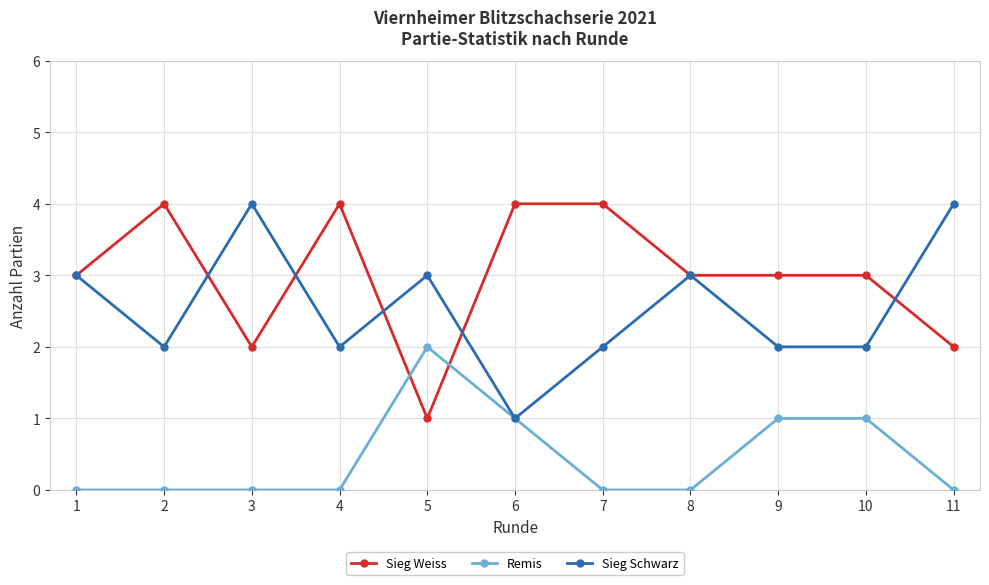

The value of Sieg Weiss at 6 is 7. True or false?

False